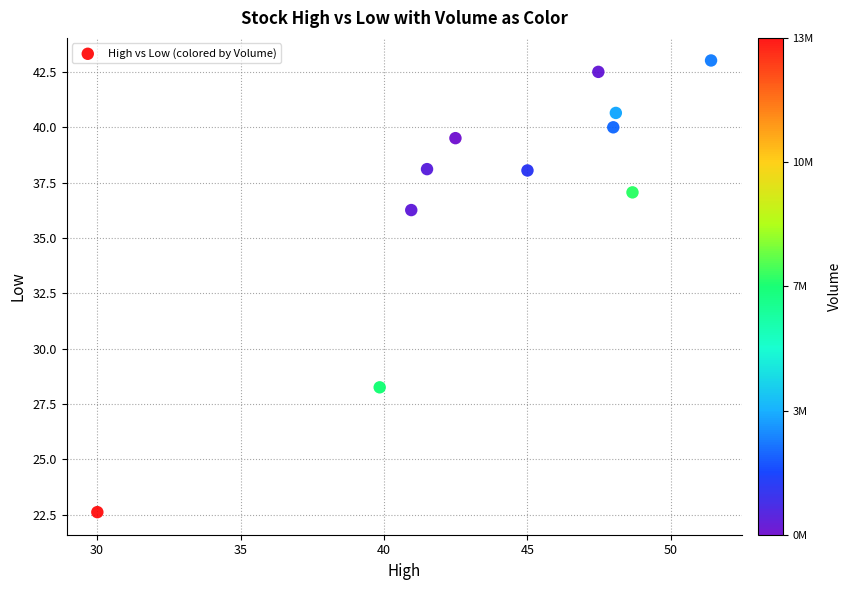

What is the average Y value?

36.9